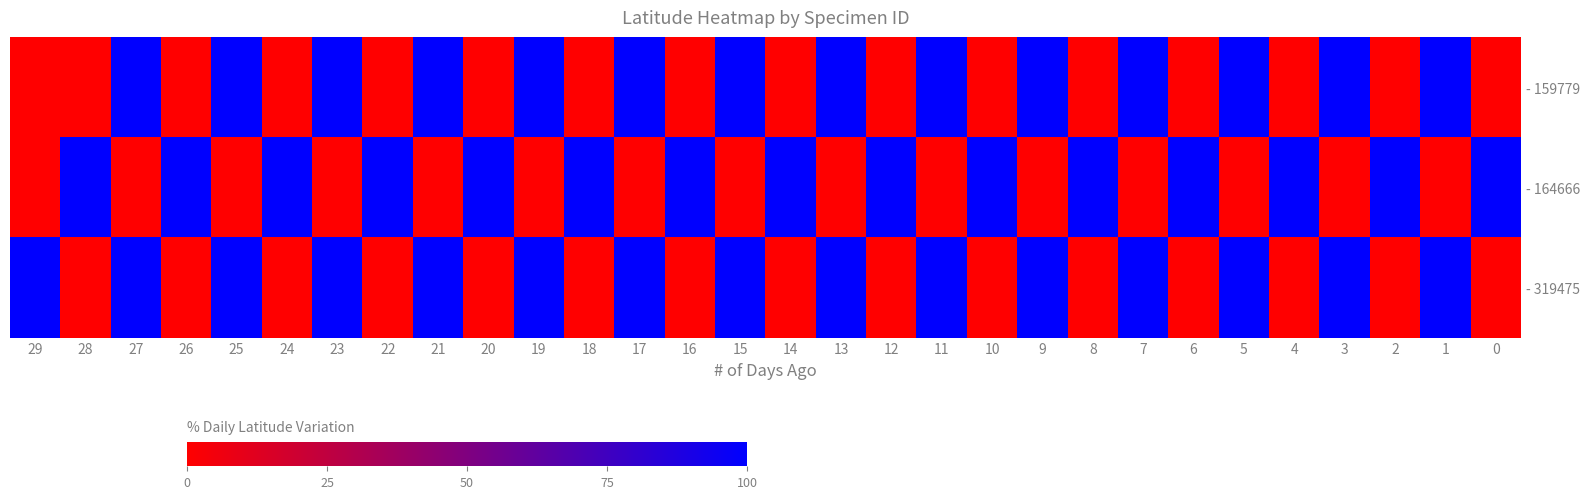

What is the maximum value shown in the chart?

100